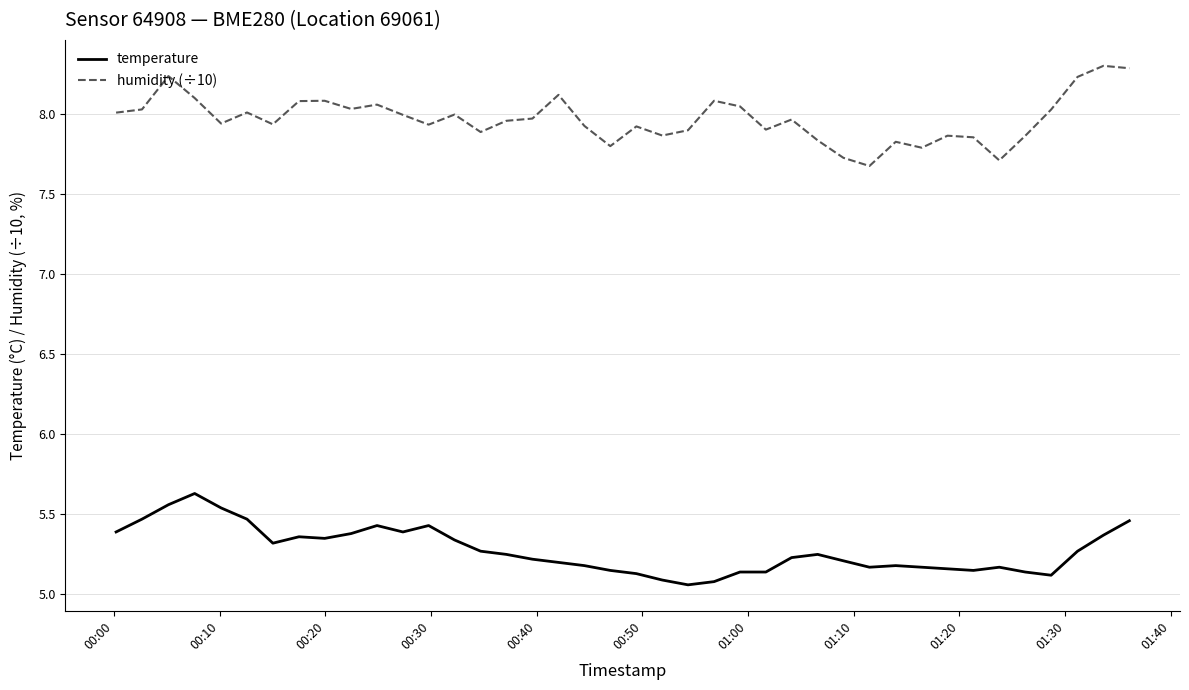

What is the maximum value for humidity (÷10)?

8.3